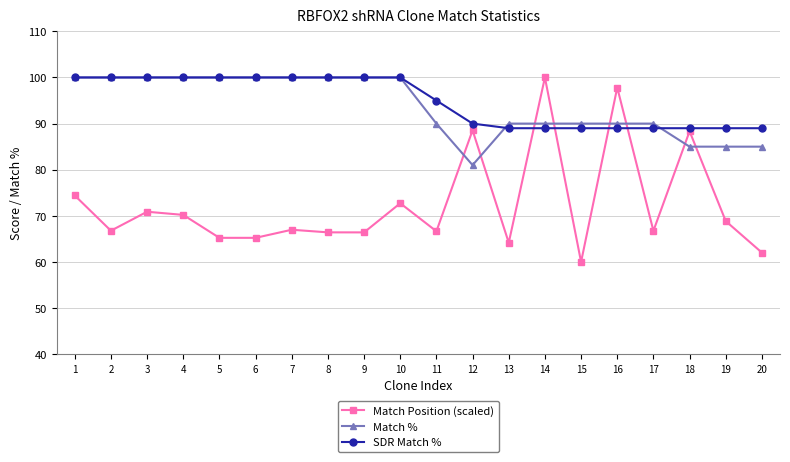

What is the difference between the maximum and minimum values in the Match % series?

19.0